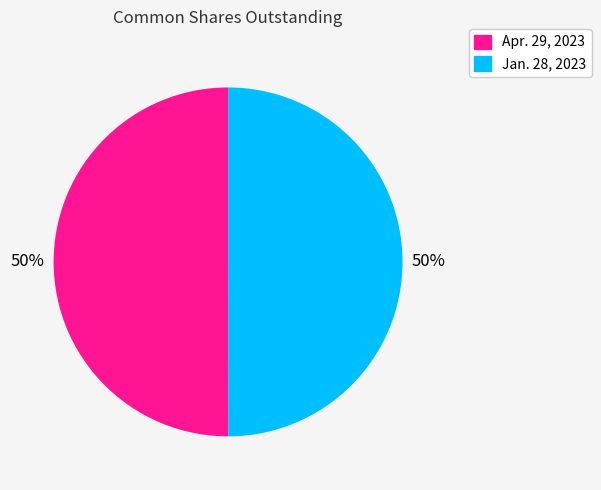

Count the number of slices in the pie.

2